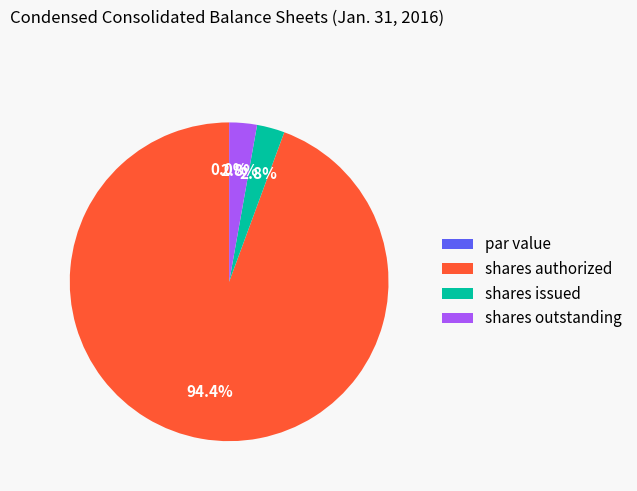

What is the largest slice in the pie chart?

Common stock, shares authorized